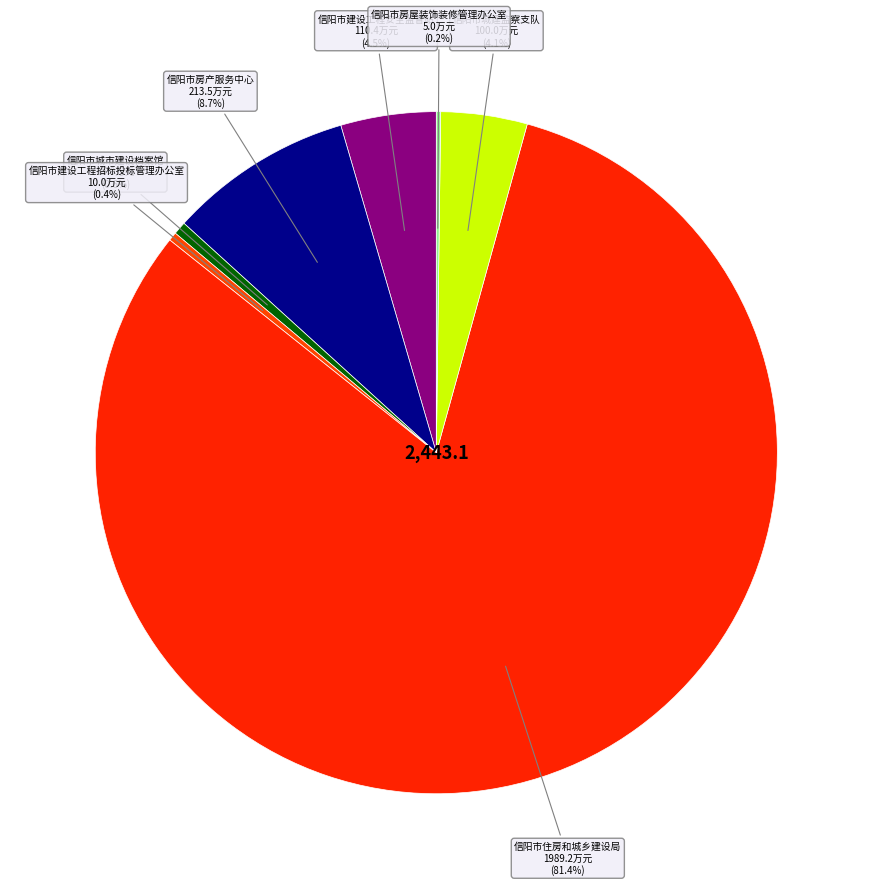

To the nearest percent, what portion does 信阳市城建监察支队 represent?

4%